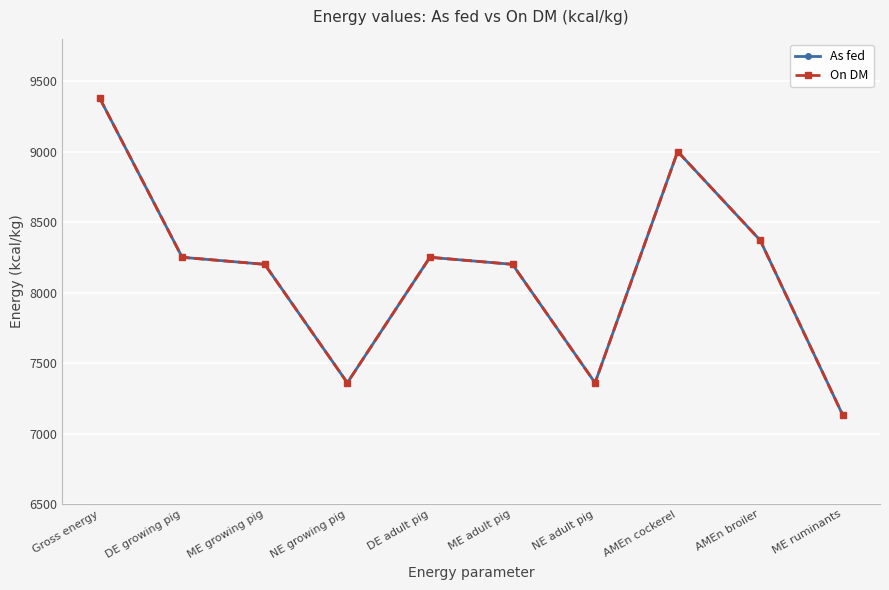

Which series has the largest range (max minus min)?

As fed